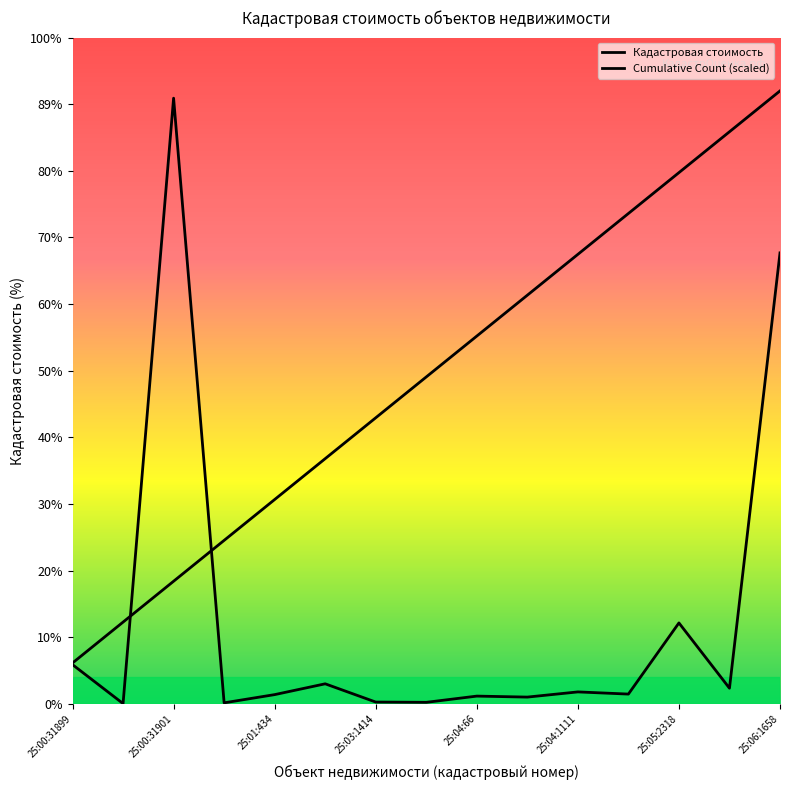

Is this an area chart (filled region under the line)?

No